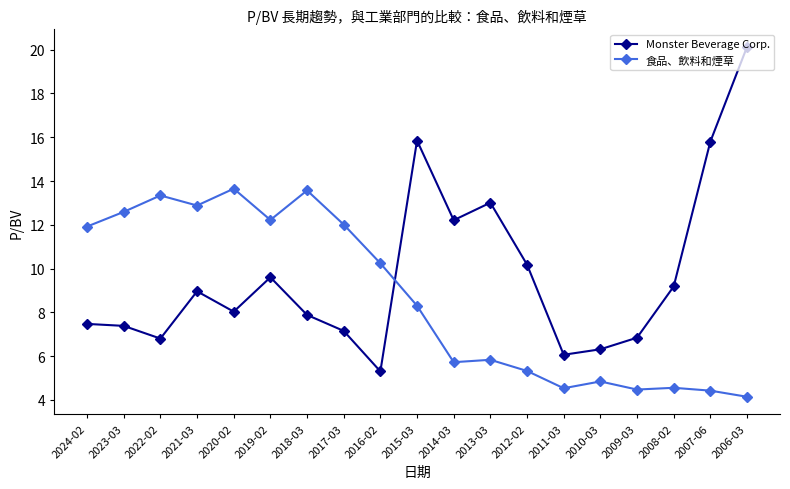

At which category does 食品、飲料和煙草 reach its first local valley?

2021-03